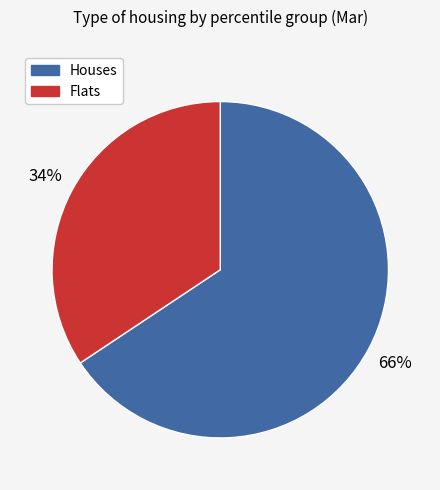

To the nearest percent, what is the average slice percentage?

50%